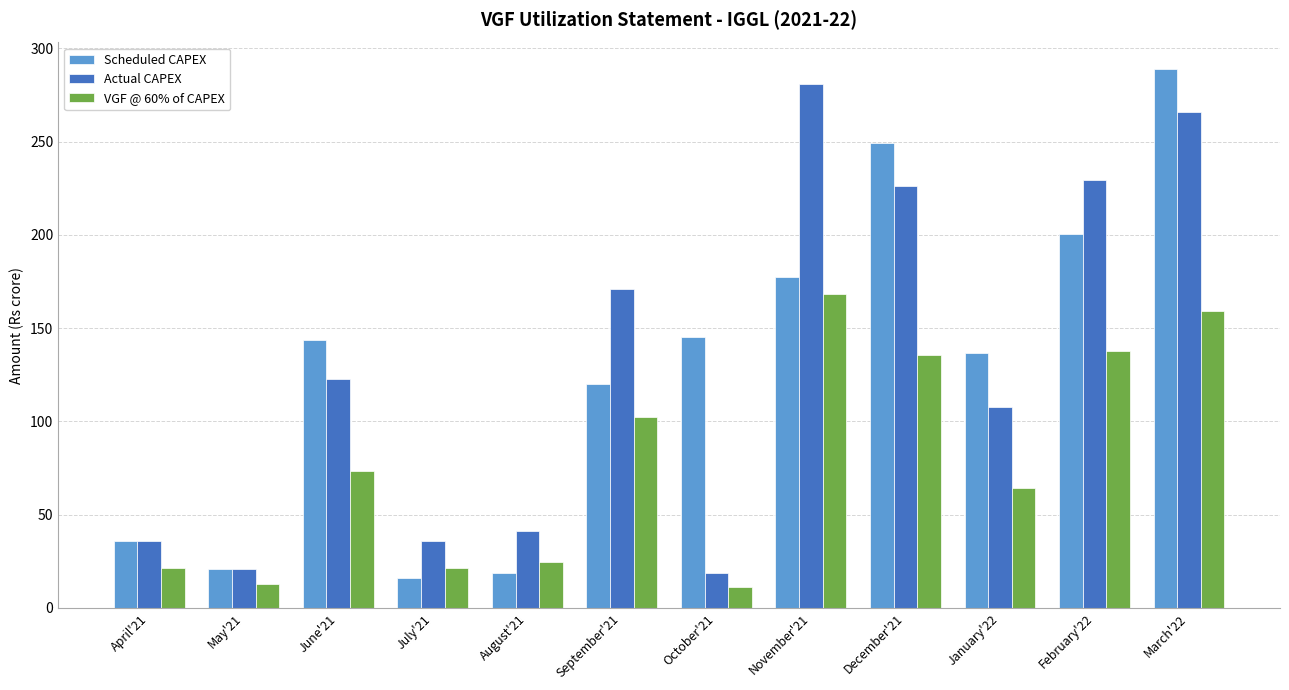

Is the value of Scheduled CAPEX at December'21 greater than the value of VGF @ 60% of CAPEX at October'21?

Yes